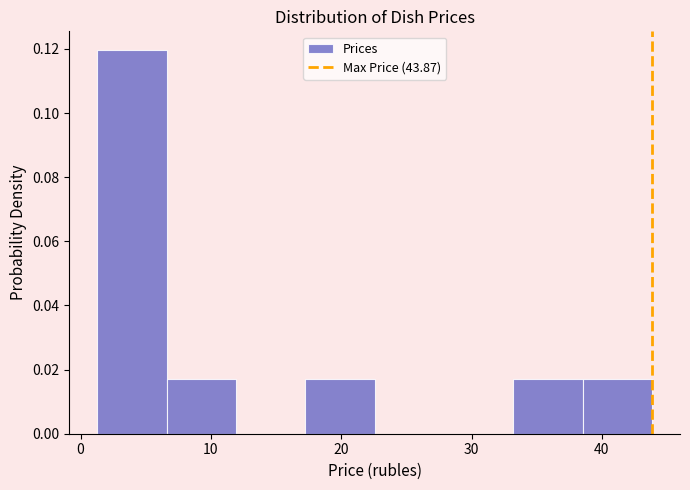

How tall is the bar that spans 7 to 12 on the x-axis? Neither the bar edges nor the heights are printed on the chart, so give them approximately, as read against the axes.

0.018